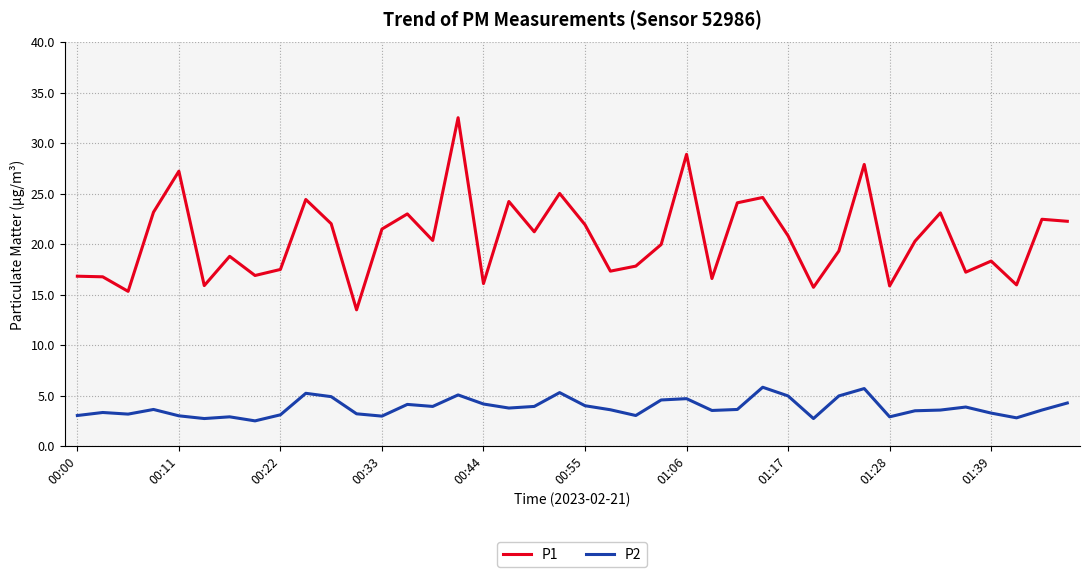

What is the smallest value displayed?

2.5